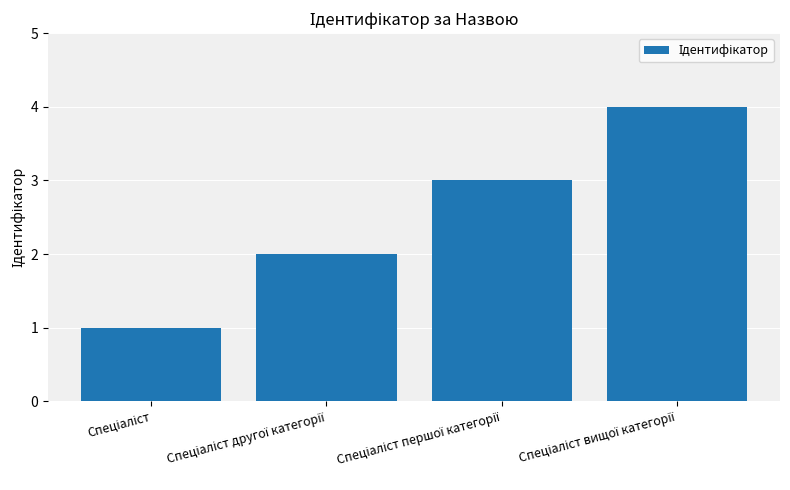

What is the sum of all values?

10